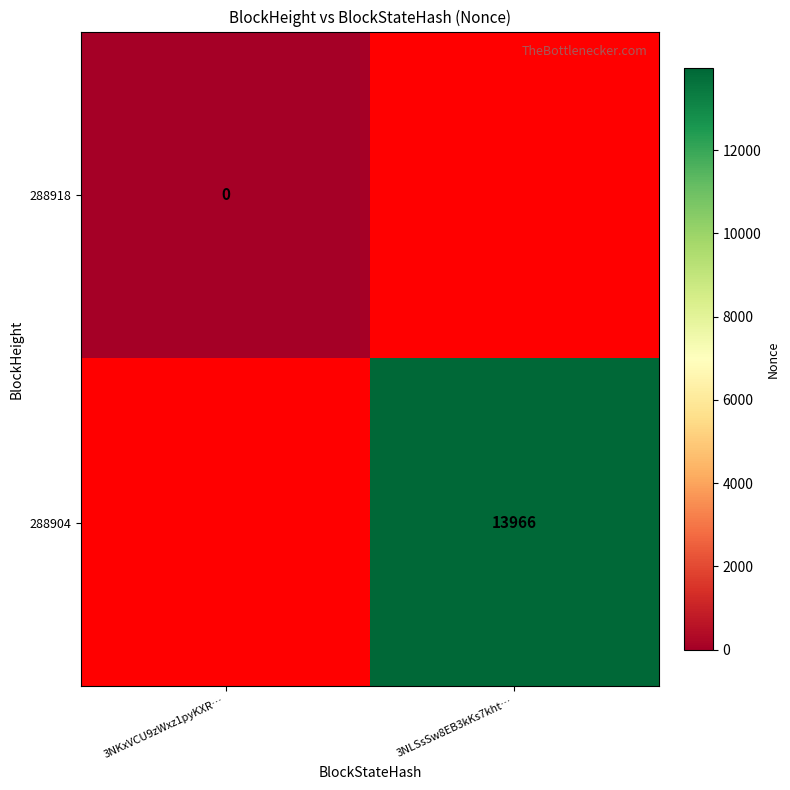

Is it true that 288904 equals 9169 at 3NLSsSw8EB3kKs7kht…?

False